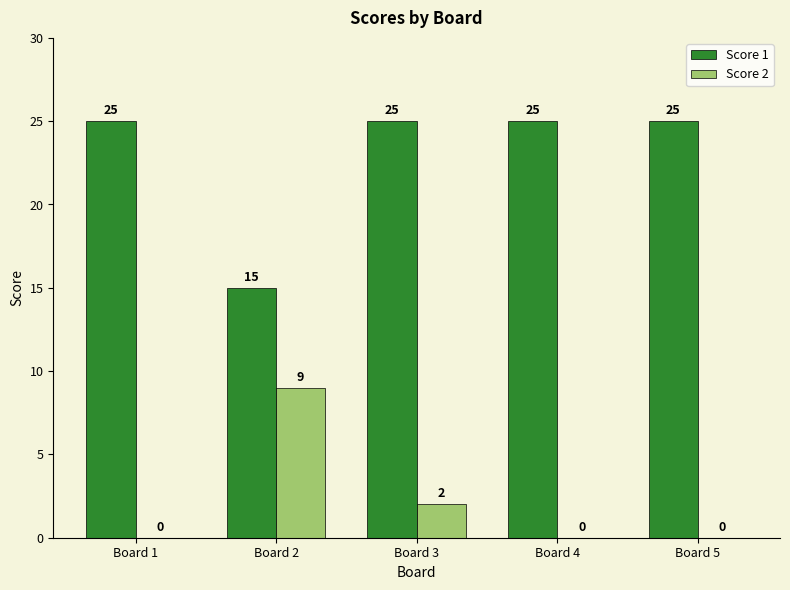

Reading left to right, list all the values displayed in this chart.

Score 1: 25	15	25	25	25
Score 2: 0	9	2	0	0